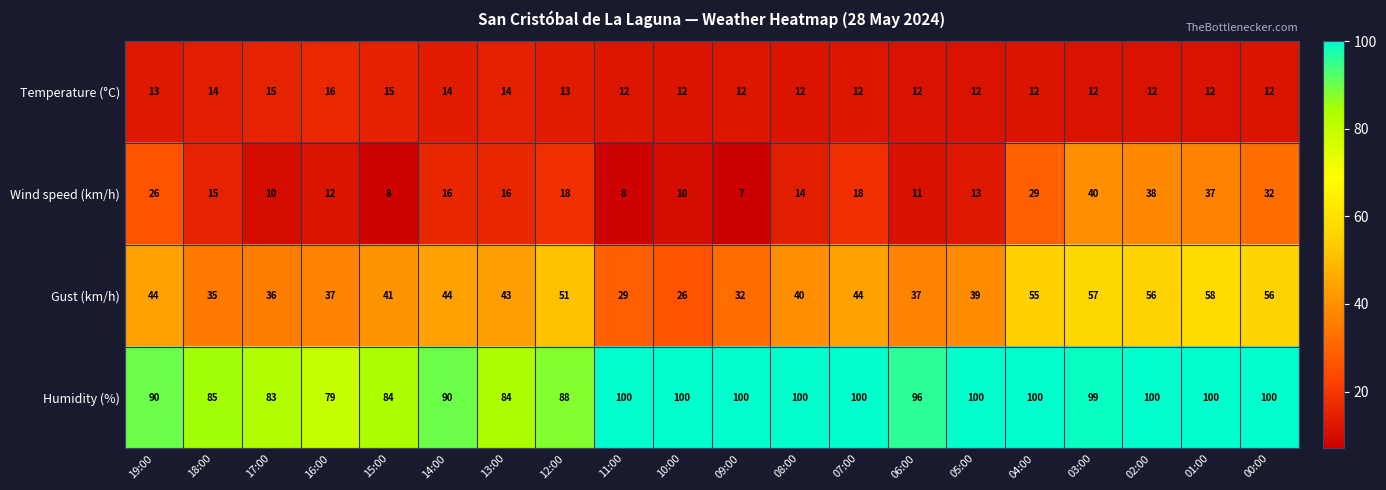

What is the total value across all series at 14:00?

164